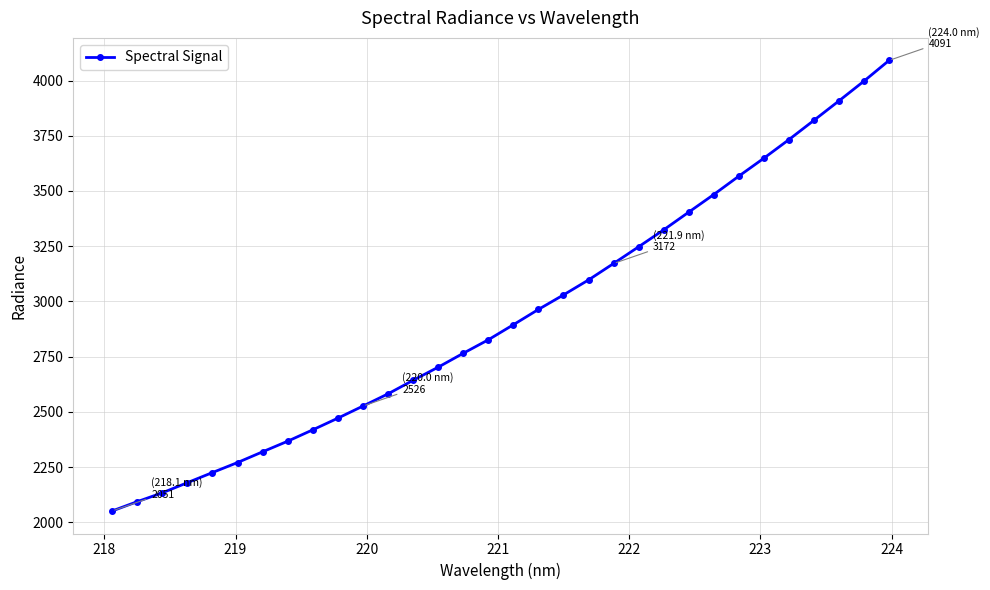

What is the smallest value displayed?

2051.3